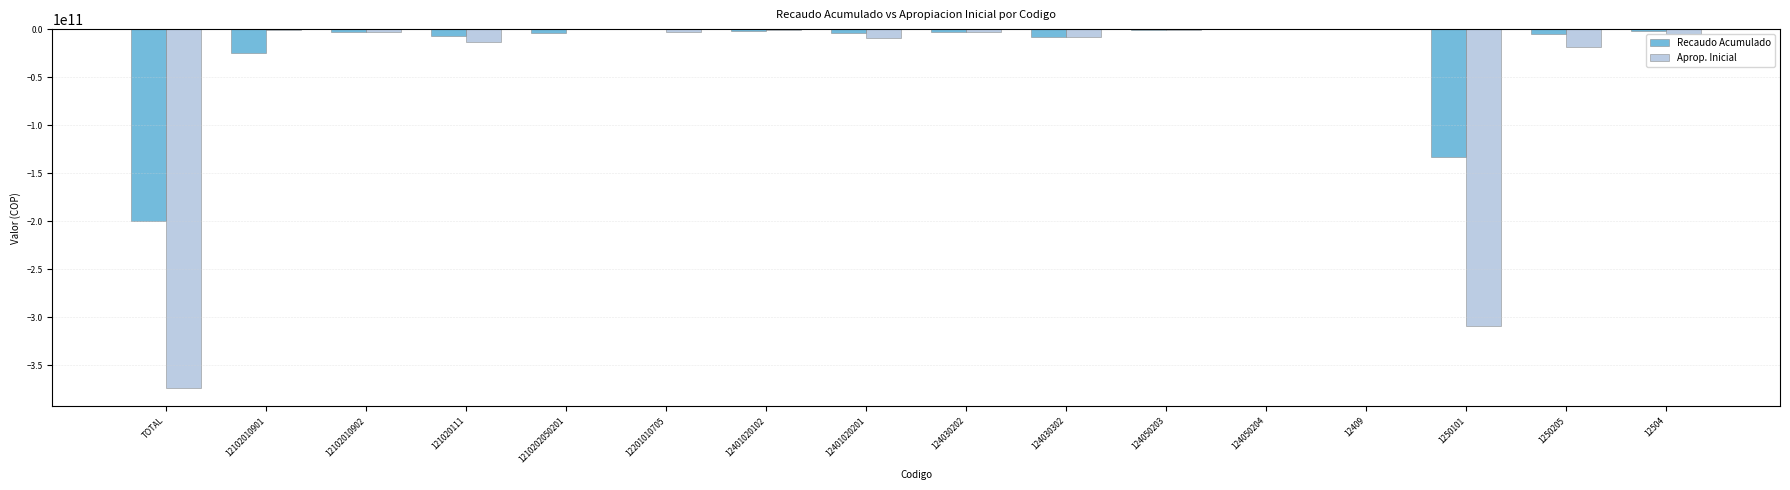

The value of Recaudo Acumulado at 1250101 is -79170907438. True or false?

False